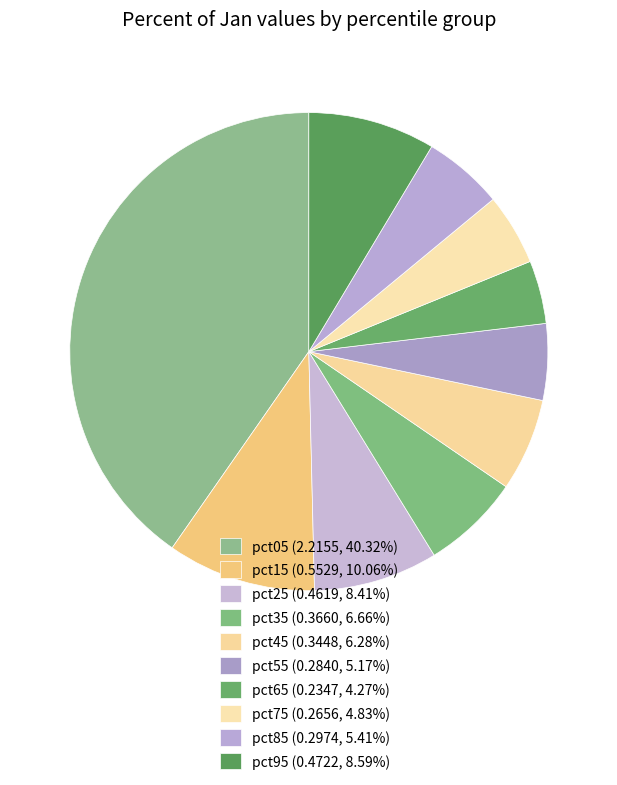

Rank the categories by value from lowest to highest.

pct65, pct75, pct55, pct85, pct45, pct35, pct25, pct95, pct15, pct05